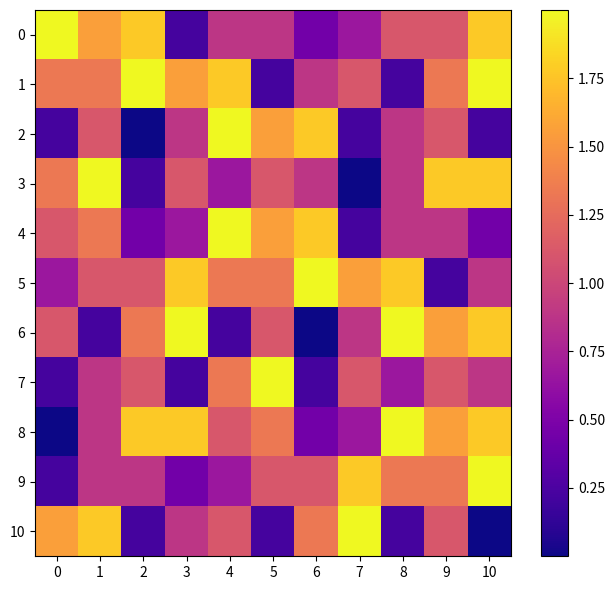

Reading left to right, list all the values displayed in this chart.

0: 0=2.0	1=1.6	2=1.8	3=0.2	4=0.9	5=0.9	6=0.4	7=0.7	8=1.1	9=1.1	10=1.8
1: 0=1.3	1=1.3	2=2.0	3=1.6	4=1.8	5=0.2	6=0.9	7=1.1	8=0.2	9=1.3	10=2.0
2: 0=0.2	1=1.1	2=0.0	3=0.9	4=2.0	5=1.6	6=1.8	7=0.2	8=0.9	9=1.1	10=0.2
3: 0=1.3	1=2.0	2=0.2	3=1.1	4=0.7	5=1.1	6=0.9	7=0.0	8=0.9	9=1.8	10=1.8
4: 0=1.1	1=1.3	2=0.4	3=0.7	4=2.0	5=1.6	6=1.8	7=0.2	8=0.9	9=0.9	10=0.4
5: 0=0.7	1=1.1	2=1.1	3=1.8	4=1.3	5=1.3	6=2.0	7=1.6	8=1.8	9=0.2	10=0.9
6: 0=1.1	1=0.2	2=1.3	3=2.0	4=0.2	5=1.1	6=0.0	7=0.9	8=2.0	9=1.6	10=1.8
7: 0=0.2	1=0.9	2=1.1	3=0.2	4=1.3	5=2.0	6=0.2	7=1.1	8=0.7	9=1.1	10=0.9
8: 0=0.0	1=0.9	2=1.8	3=1.8	4=1.1	5=1.3	6=0.4	7=0.7	8=2.0	9=1.6	10=1.8
9: 0=0.2	1=0.9	2=0.9	3=0.4	4=0.7	5=1.1	6=1.1	7=1.8	8=1.3	9=1.3	10=2.0
10: 0=1.6	1=1.8	2=0.2	3=0.9	4=1.1	5=0.2	6=1.3	7=2.0	8=0.2	9=1.1	10=0.0